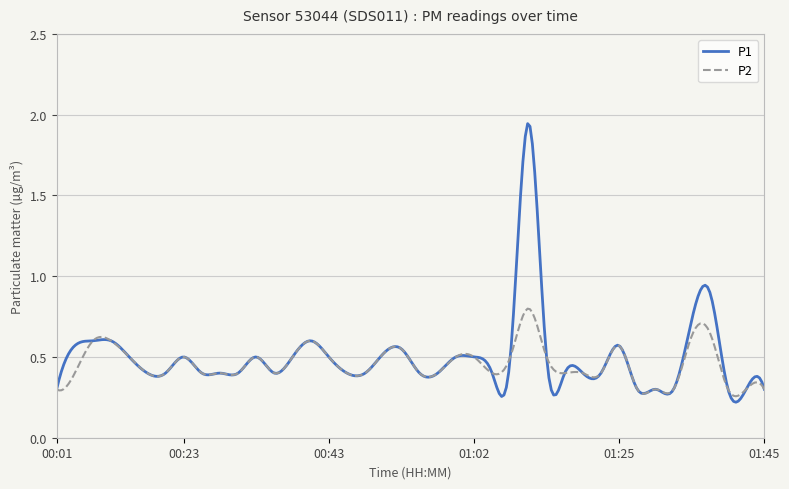

True or false: P1 and P2 intersect in this chart.

True